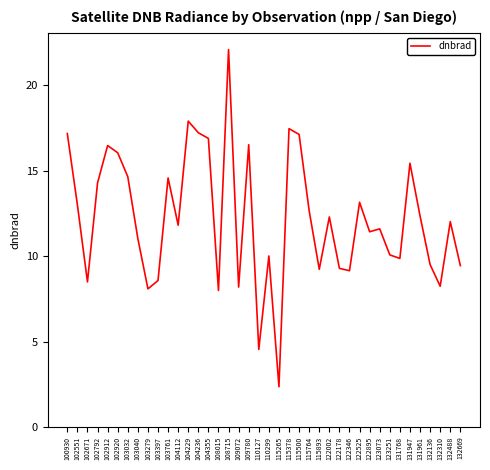

What value does the data have at 109072?

8.2